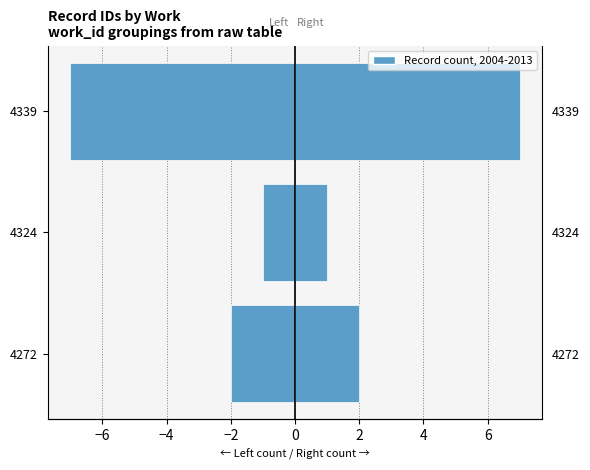

What is the difference between the highest and lowest values at 4324?

2